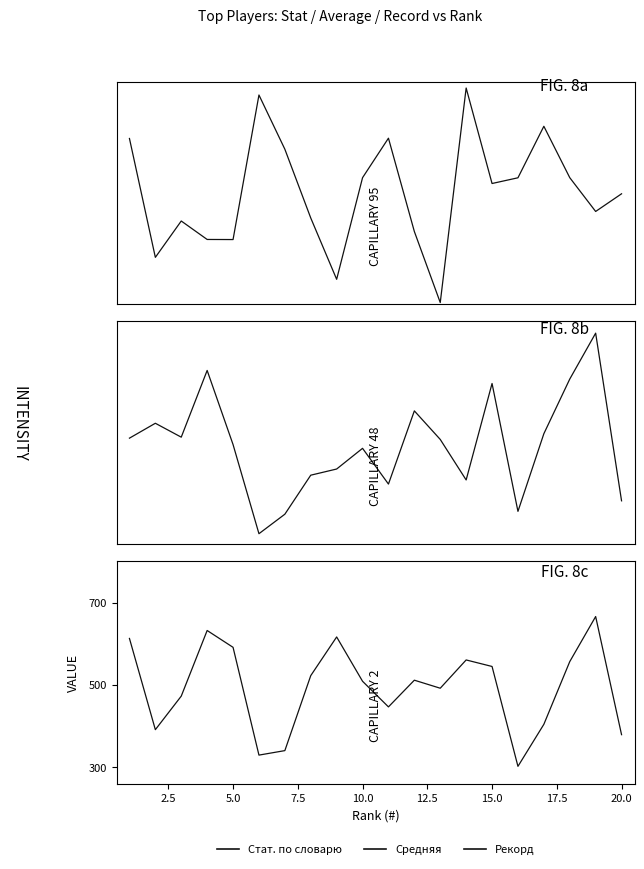

Count the number of data series in this chart.

3